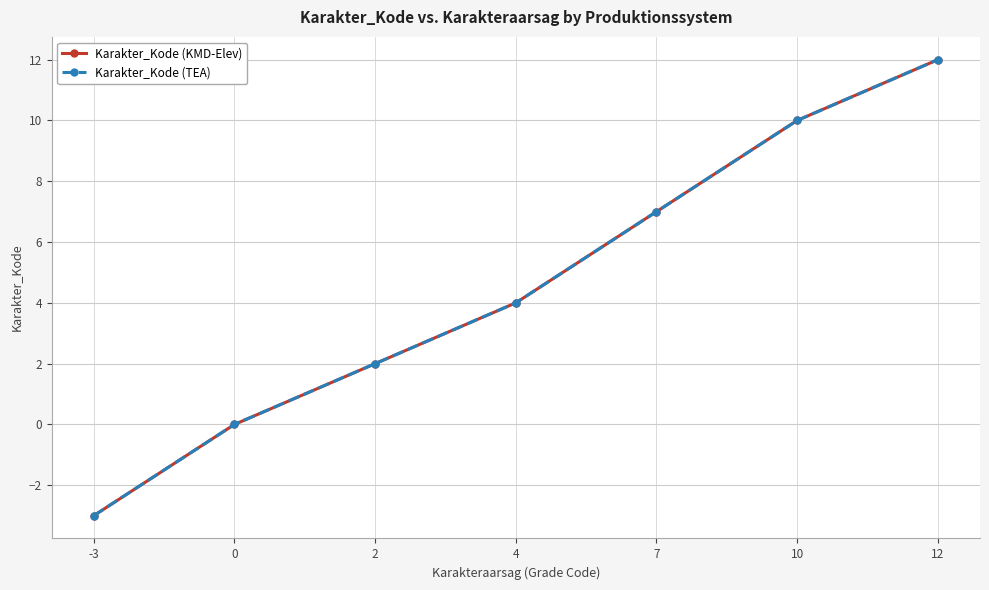

Is this an area chart (filled region under the line)?

No